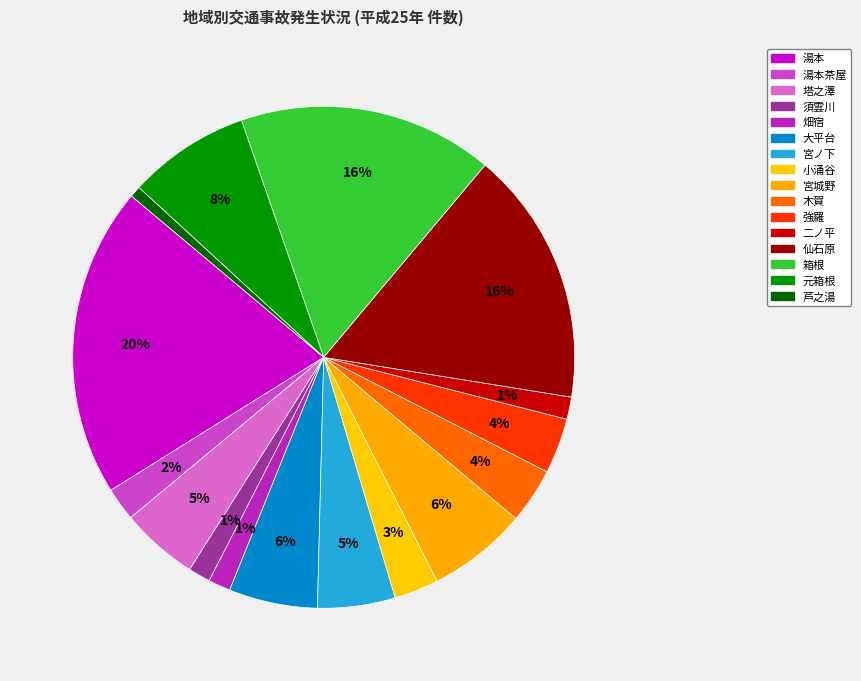

Which slice is the largest?

湯本